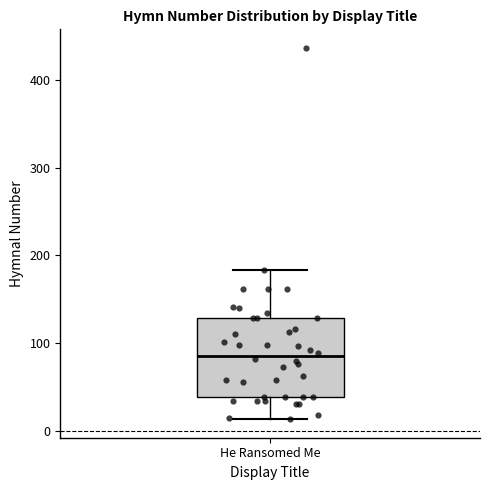

Transcribe this box plot: give where the median line is, the range the box spans, and where the two whiskers end, as read against the y-axis. The values are not printed on the chart, so give them approximately, as read against the axis.

median 90, box 40 to 130, whiskers 10 to 180